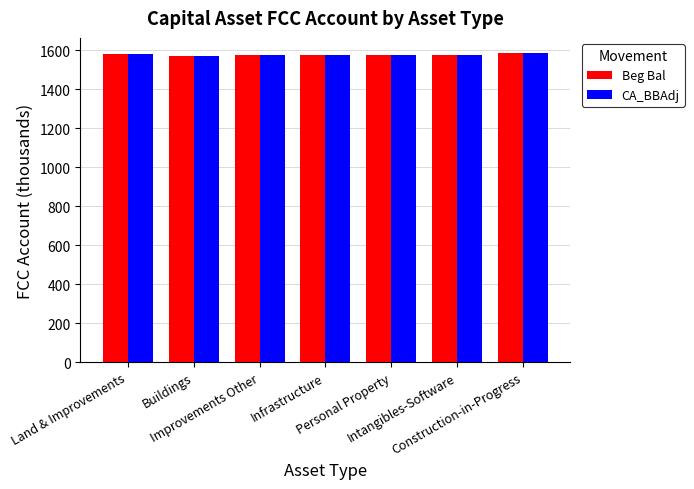

What is the highest value of the CA_BBAdj series?

1583